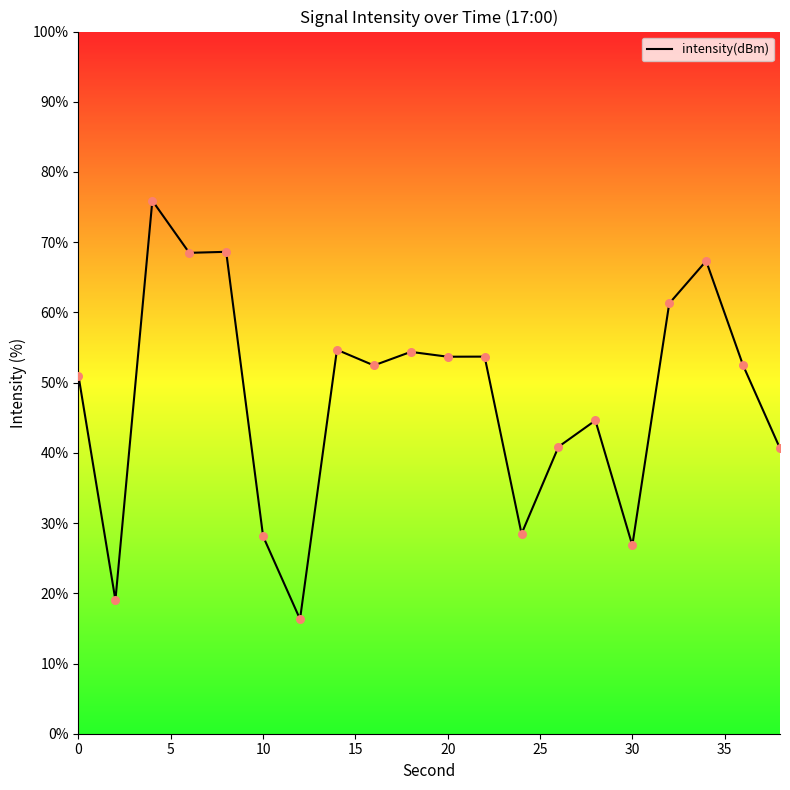

What is the smallest value displayed?

16.3